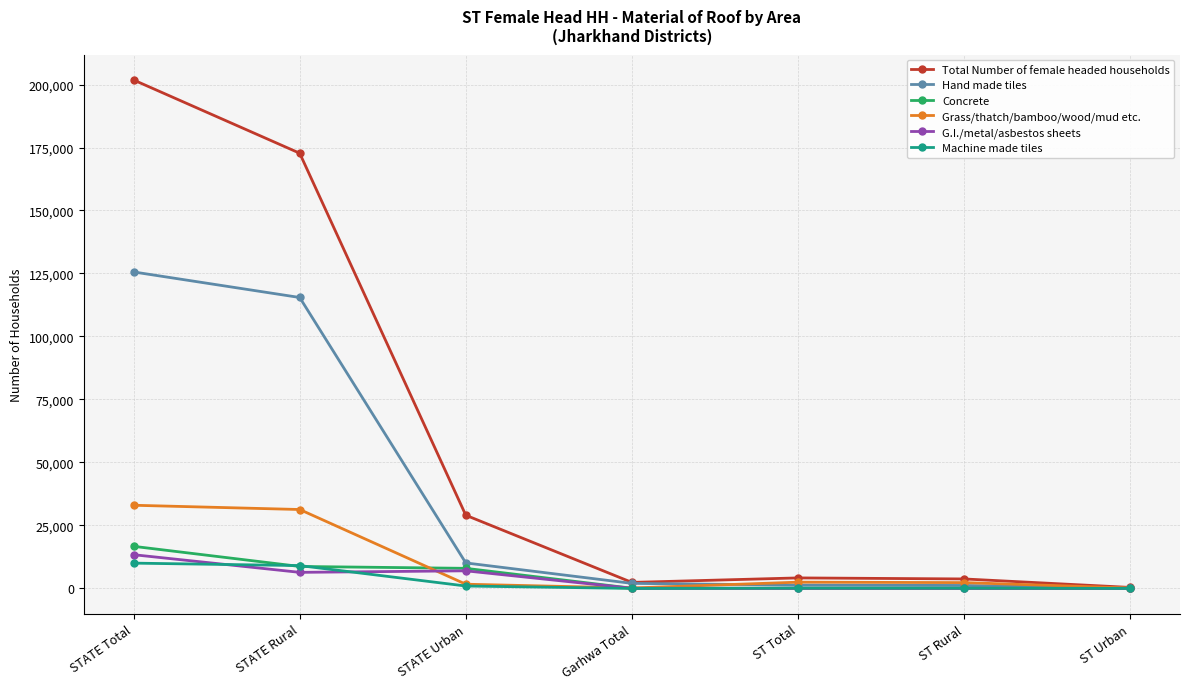

Which series has the largest range (max minus min)?

Total Number of female headed households